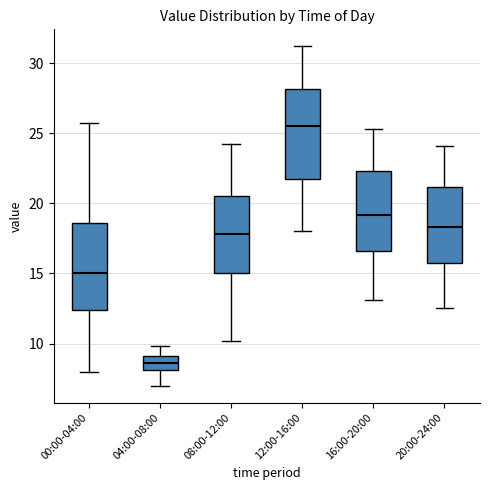

Which box has the lowest median line?

04:00-08:00